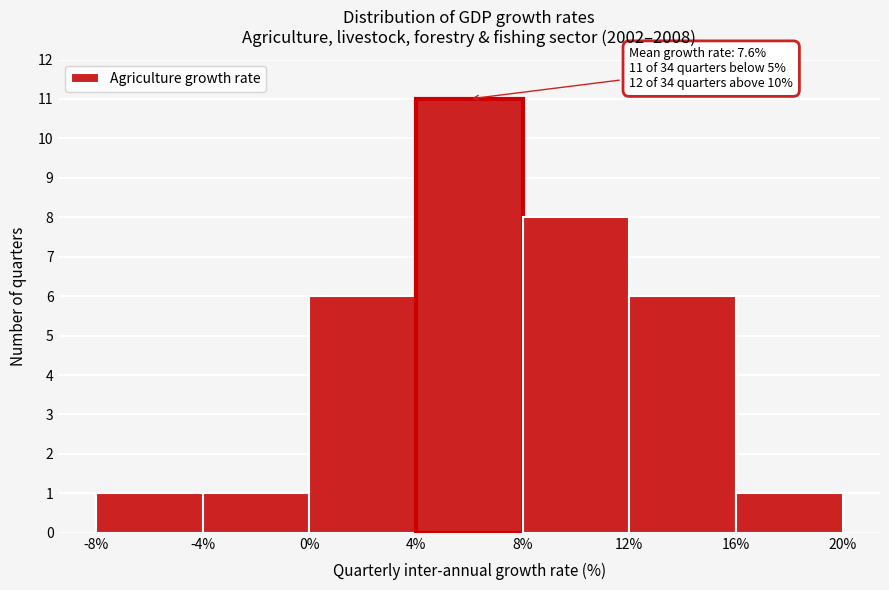

Which range on the x-axis has the tallest bar?

4% to 8%